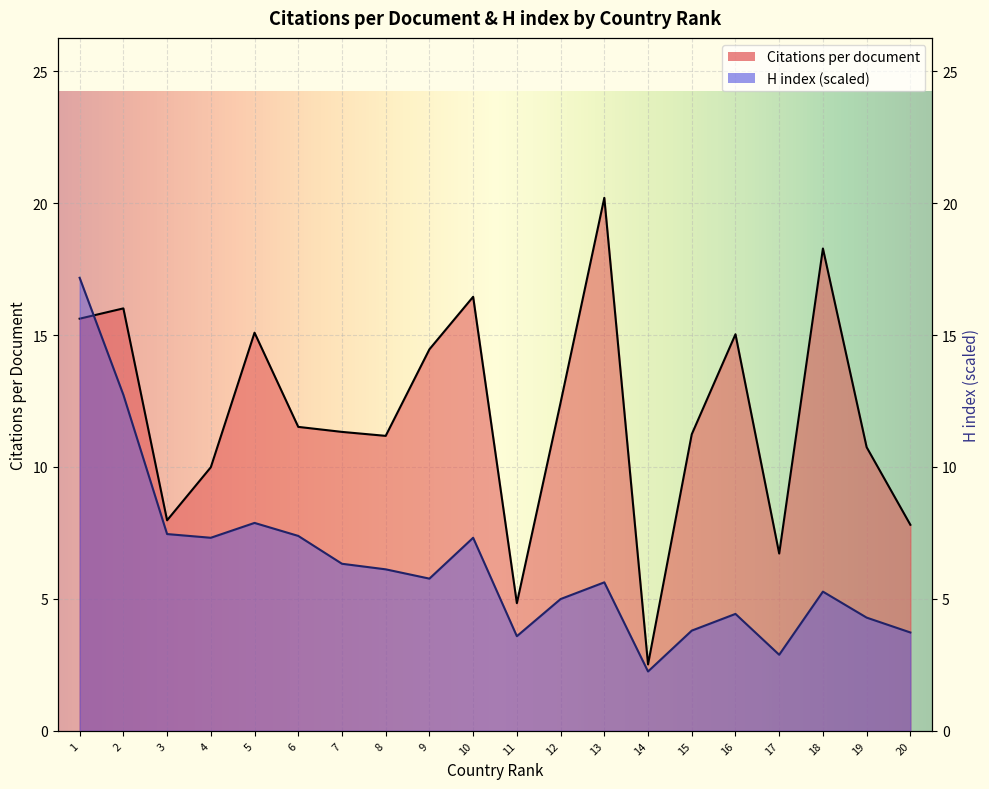

Reading left to right, transcribe all the data shown in this chart.

Citations per document: 15.6	16.0	8.0	10.0	15.1	11.5	11.3	11.2	14.5	16.4	4.8	12.4	20.2	2.5	11.2	15.0	6.7	18.3	10.8	7.8
H index: 17.2	12.7	7.5	7.3	7.9	7.4	6.3	6.1	5.8	7.3	3.6	5.0	5.6	2.3	3.8	4.4	2.9	5.3	4.3	3.7